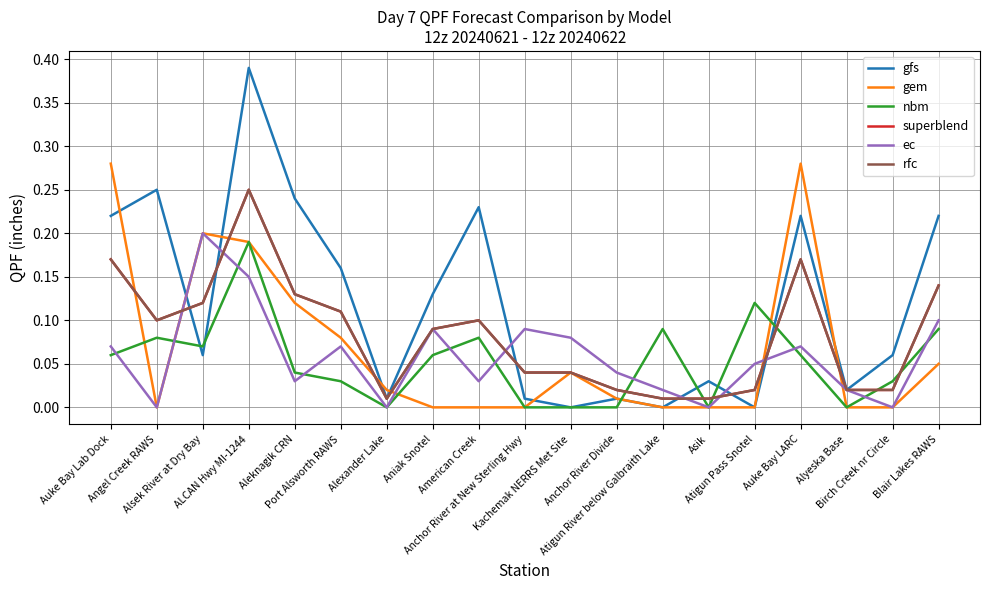

Reading right to left, extract all data points from this chart.

gfs: 0.2	0.1	0.0	0.2	0.0	0.0	0.0	0.0	0.0	0.0	0.2	0.1	0.0	0.2	0.2	0.4	0.1	0.2	0.2
gem: 0.1	0.0	0.0	0.3	0.0	0.0	0.0	0.0	0.0	0.0	0.0	0.0	0.0	0.1	0.1	0.2	0.2	0.0	0.3
nbm: 0.1	0.0	0.0	0.1	0.1	0.0	0.1	0.0	0.0	0.0	0.1	0.1	0.0	0.0	0.0	0.2	0.1	0.1	0.1
superblend: 0.1	0.0	0.0	0.2	0.0	0.0	0.0	0.0	0.0	0.0	0.1	0.1	0.0	0.1	0.1	0.2	0.1	0.1	0.2
ec: 0.1	0.0	0.0	0.1	0.1	0.0	0.0	0.0	0.1	0.1	0.0	0.1	0.0	0.1	0.0	0.1	0.2	0.0	0.1
rfc: 0.1	0.0	0.0	0.2	0.0	0.0	0.0	0.0	0.0	0.0	0.1	0.1	0.0	0.1	0.1	0.2	0.1	0.1	0.2